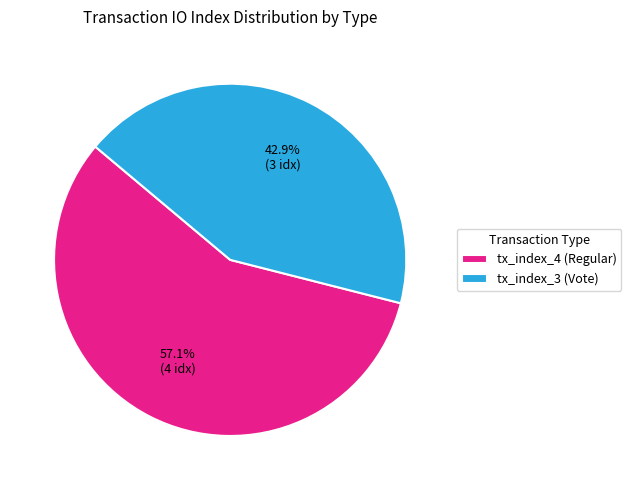

To the nearest percent, what is the difference between the largest and smallest slice percentages?

14%